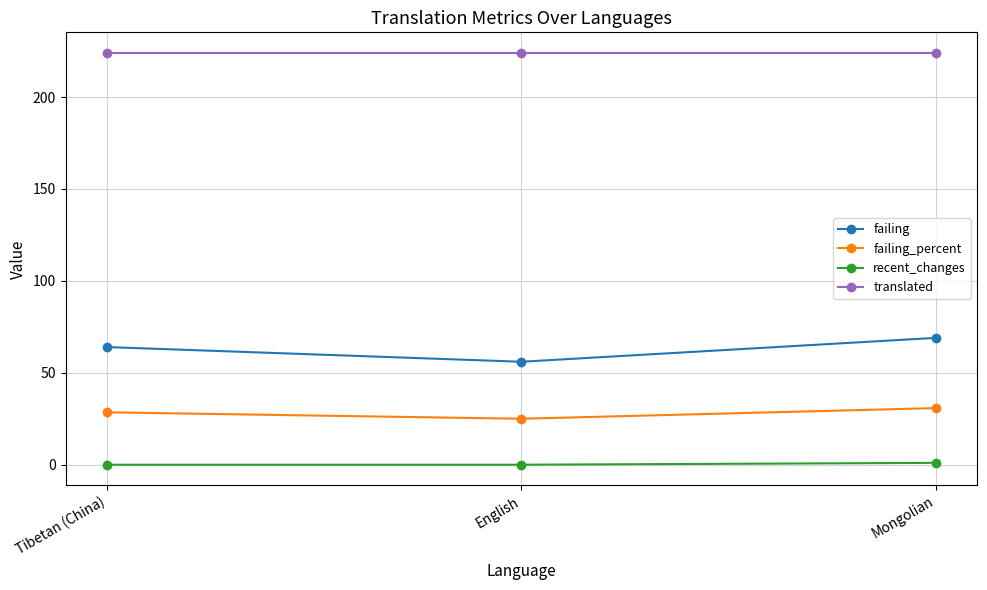

The failing series shows 56.0 at English. True or false?

True